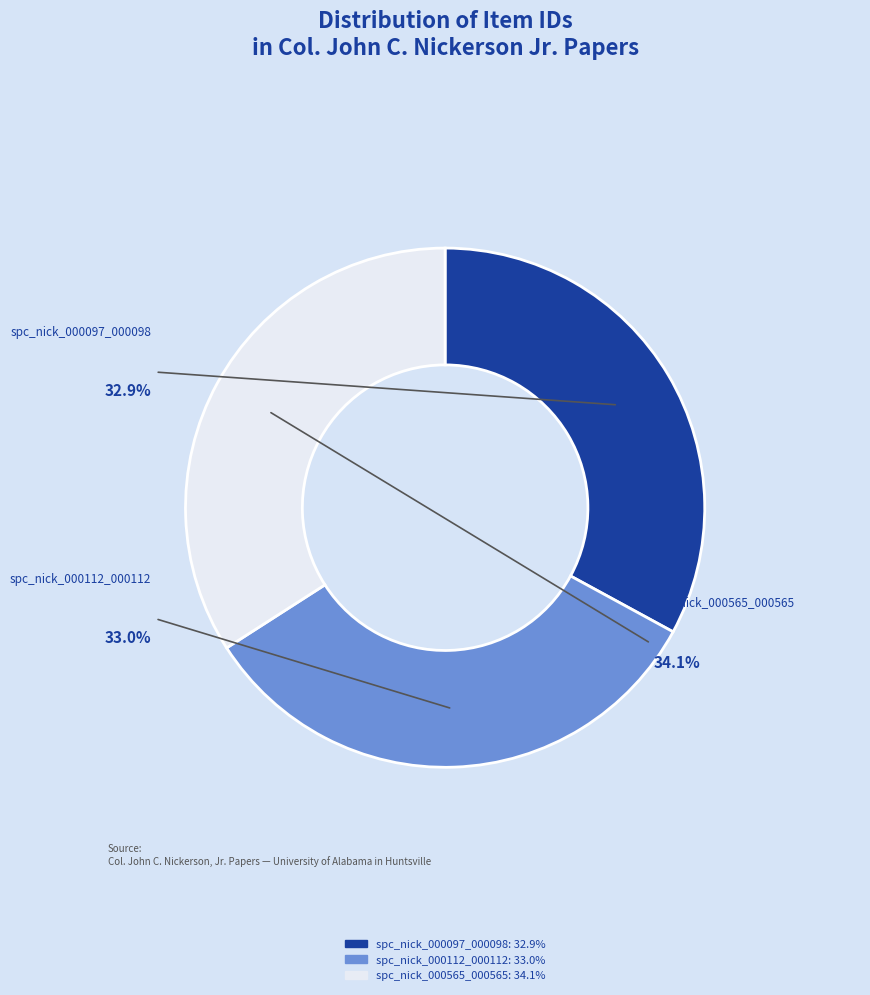

Count the number of slices in the pie.

3